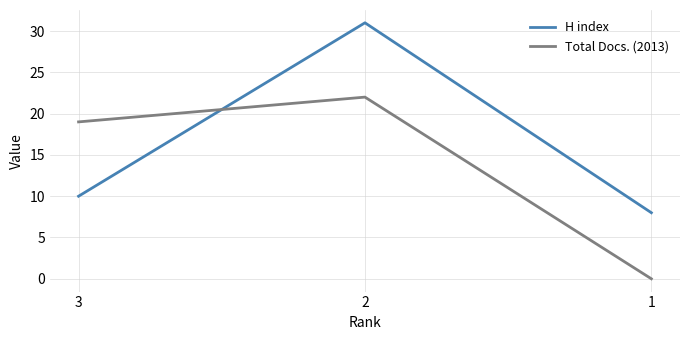

Which series has the largest total across all categories?

H index